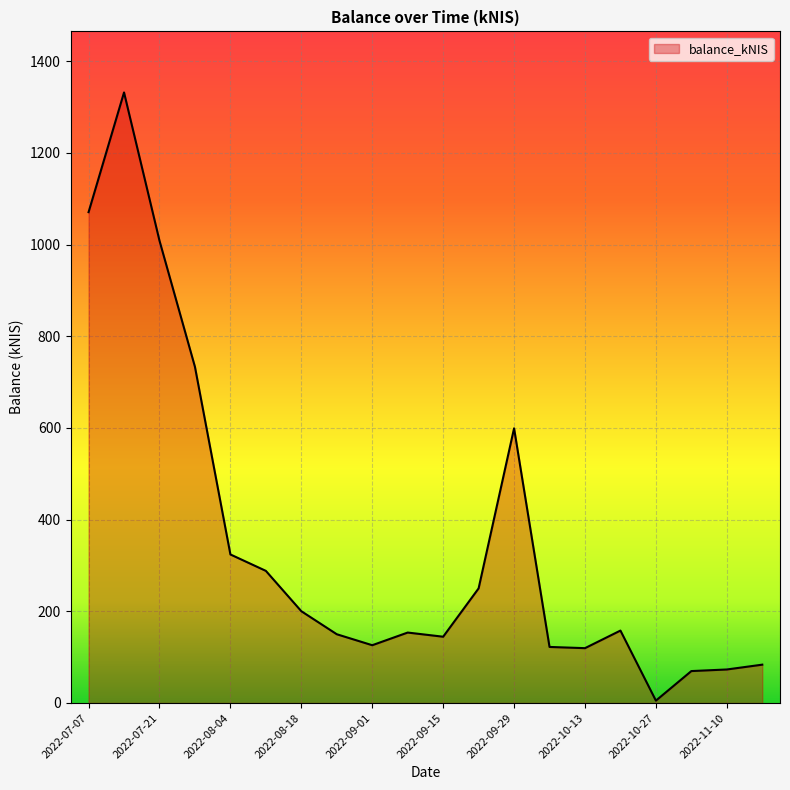

What is the difference between the maximum and second lowest values?

1262.3